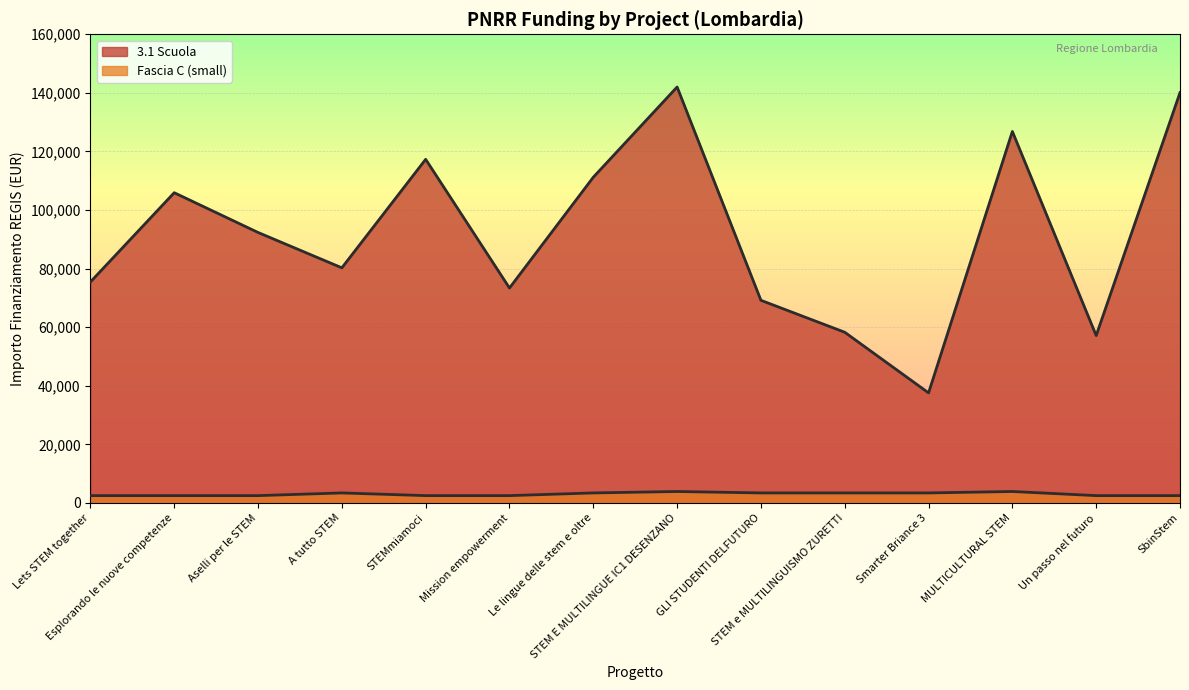

Between Le lingue delle stem e oltre and STEM e MULTILINGUISMO ZURETTI, which series saw the biggest shift?

3.1 Scuola